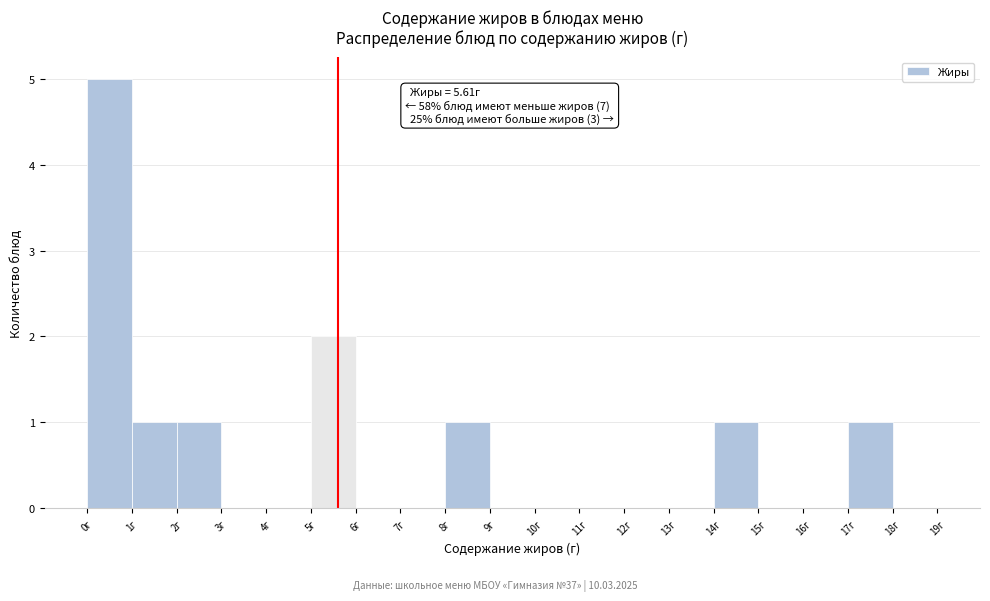

Which range on the x-axis has the tallest bar?

0 to 1